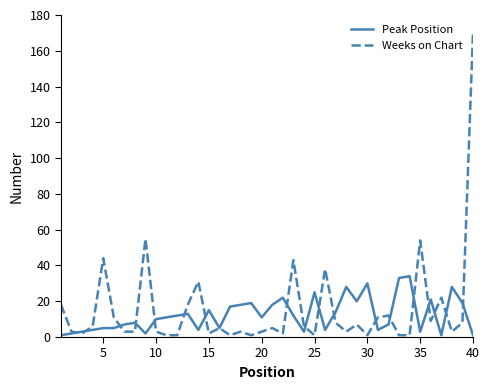

Rank the series by their maximum value, from lowest to highest.

Peak Position, Weeks on Chart